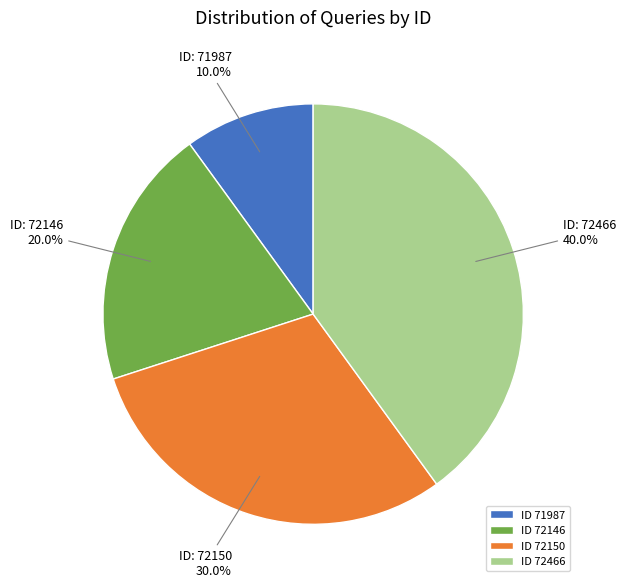

Is there any slice that represents more than half of the pie?

No